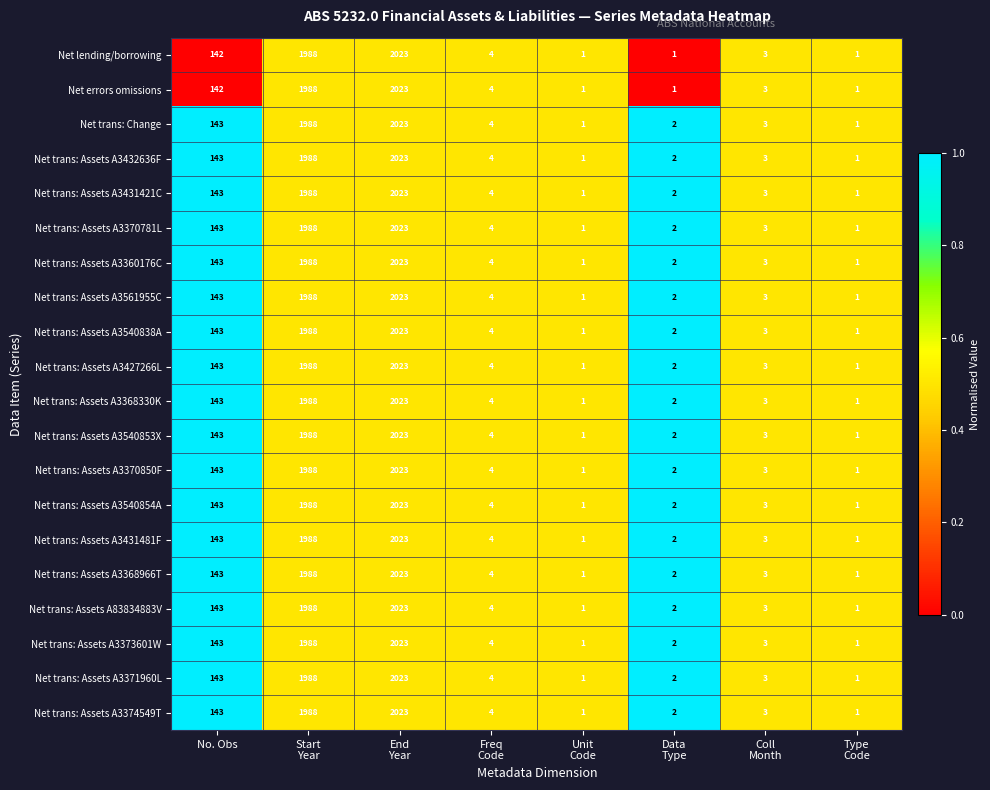

What is the greatest value displayed?

2023